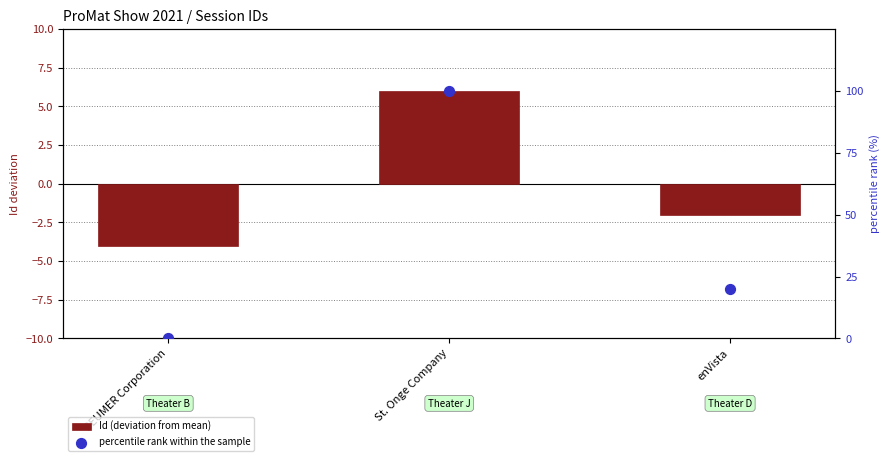

Is the value of percentile rank within the sample at enVista greater than the value of Id (deviation from mean) at enVista?

Yes